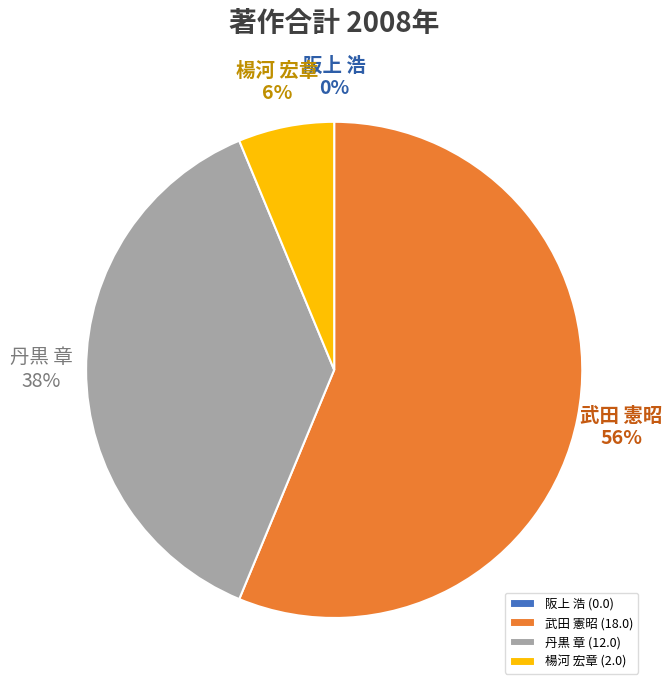

To the nearest percent, what percentage of the pie is 楊河 宏章?

6%